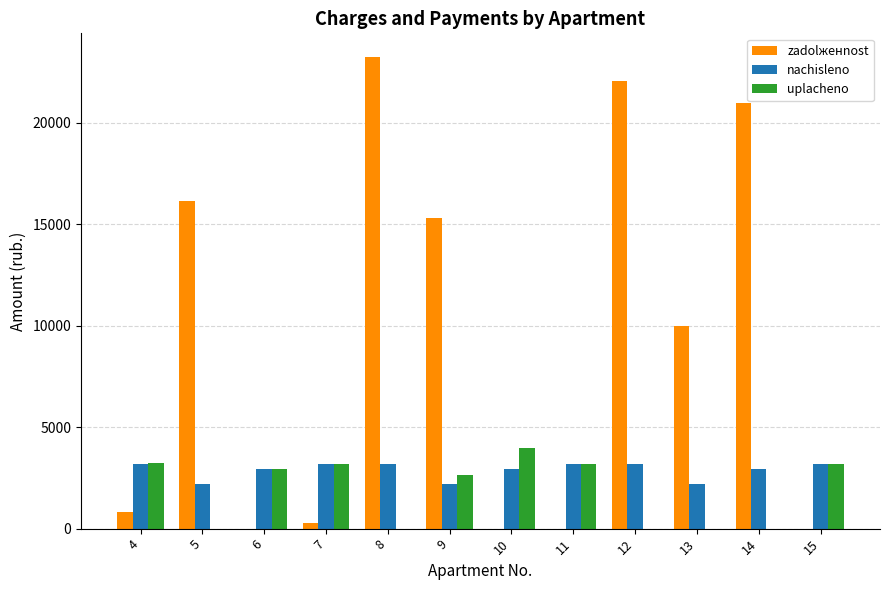

Which series changed the most between 14 and 15?

zadolженnost